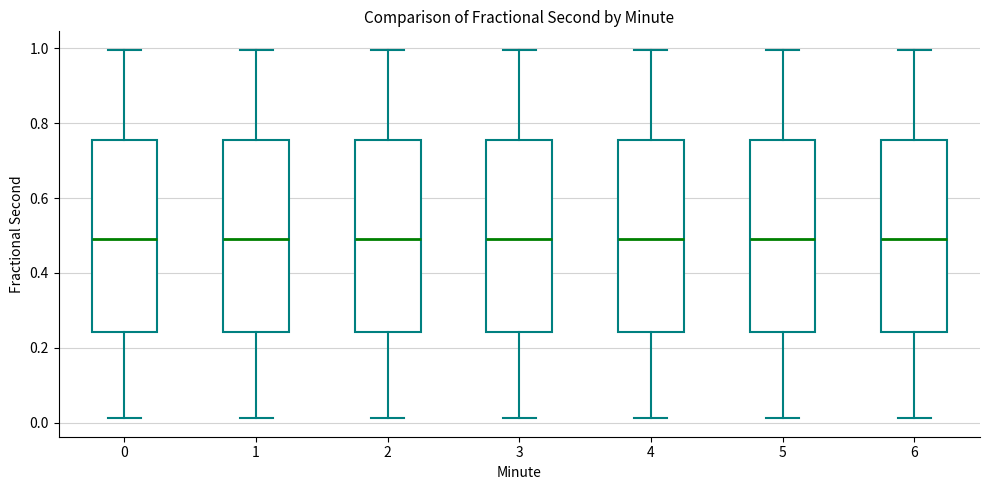

Reading left to right, transcribe this box plot: for each box, give where its median line is, the range the box spans, and where its two whiskers end, as read against the y-axis. The values are not printed on the chart, so give them approximately, as read against the axis.

0: median 0.50, box 0.24 to 0.76, whiskers 0.02 to 1.00
1: median 0.50, box 0.24 to 0.76, whiskers 0.02 to 1.00
2: median 0.50, box 0.24 to 0.76, whiskers 0.02 to 1.00
3: median 0.50, box 0.24 to 0.76, whiskers 0.02 to 1.00
4: median 0.50, box 0.24 to 0.76, whiskers 0.02 to 1.00
5: median 0.50, box 0.24 to 0.76, whiskers 0.02 to 1.00
6: median 0.50, box 0.24 to 0.76, whiskers 0.02 to 1.00